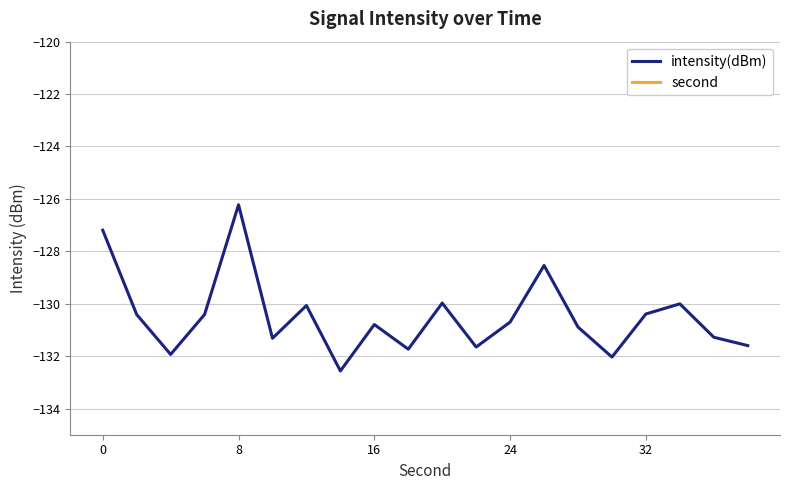

Reading left to right, what are all the values shown in this chart?

intensity(dBm): -127.2	-130.4	-131.9	-130.4	-126.2	-131.3	-130.1	-132.6	-130.8	-131.7	-130.0	-131.7	-130.7	-128.5	-130.9	-132.0	-130.4	-130.0	-131.3	-131.6
second: 0.0	2.0	4.0	6.0	8.0	10.0	12.0	14.0	16.0	18.0	20.0	22.0	24.0	26.0	28.0	30.0	32.0	34.0	36.0	38.0